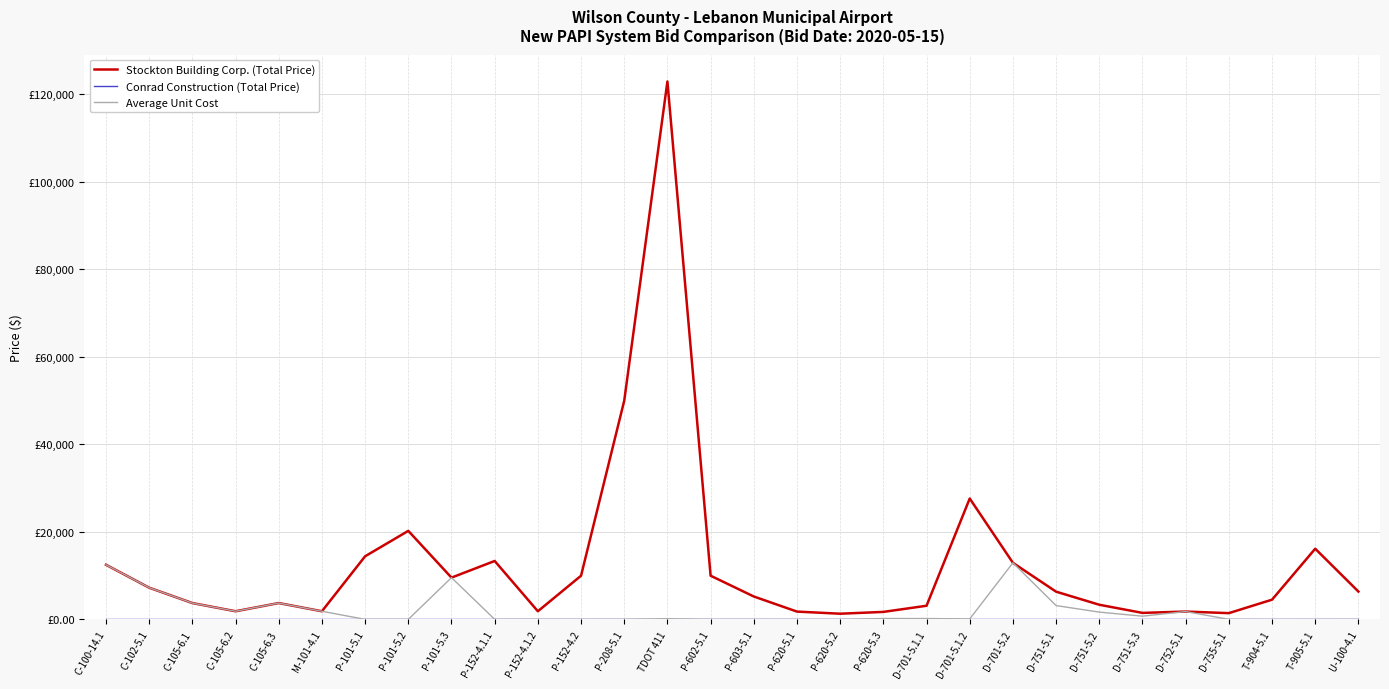

What is the approximate value of Stockton Building Corp. (Total Price) at TDOT 411?

122968.5